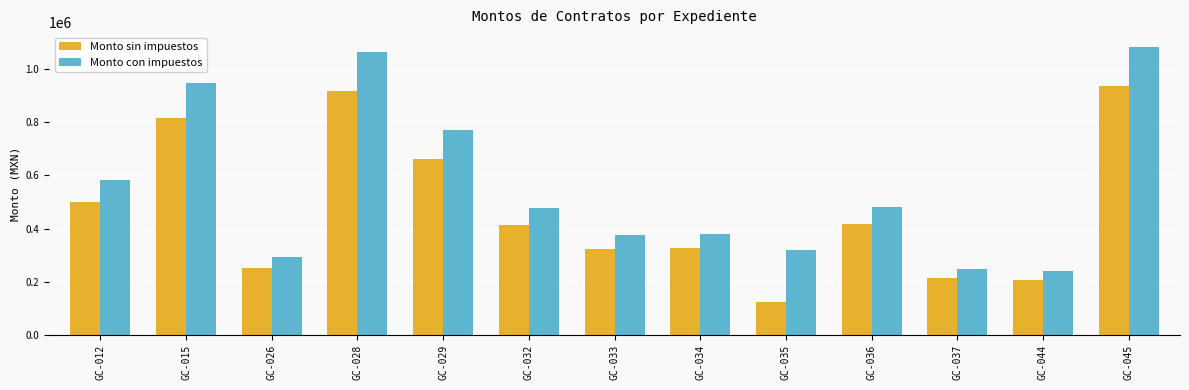

Which series has the largest range (max minus min)?

Monto con impuestos